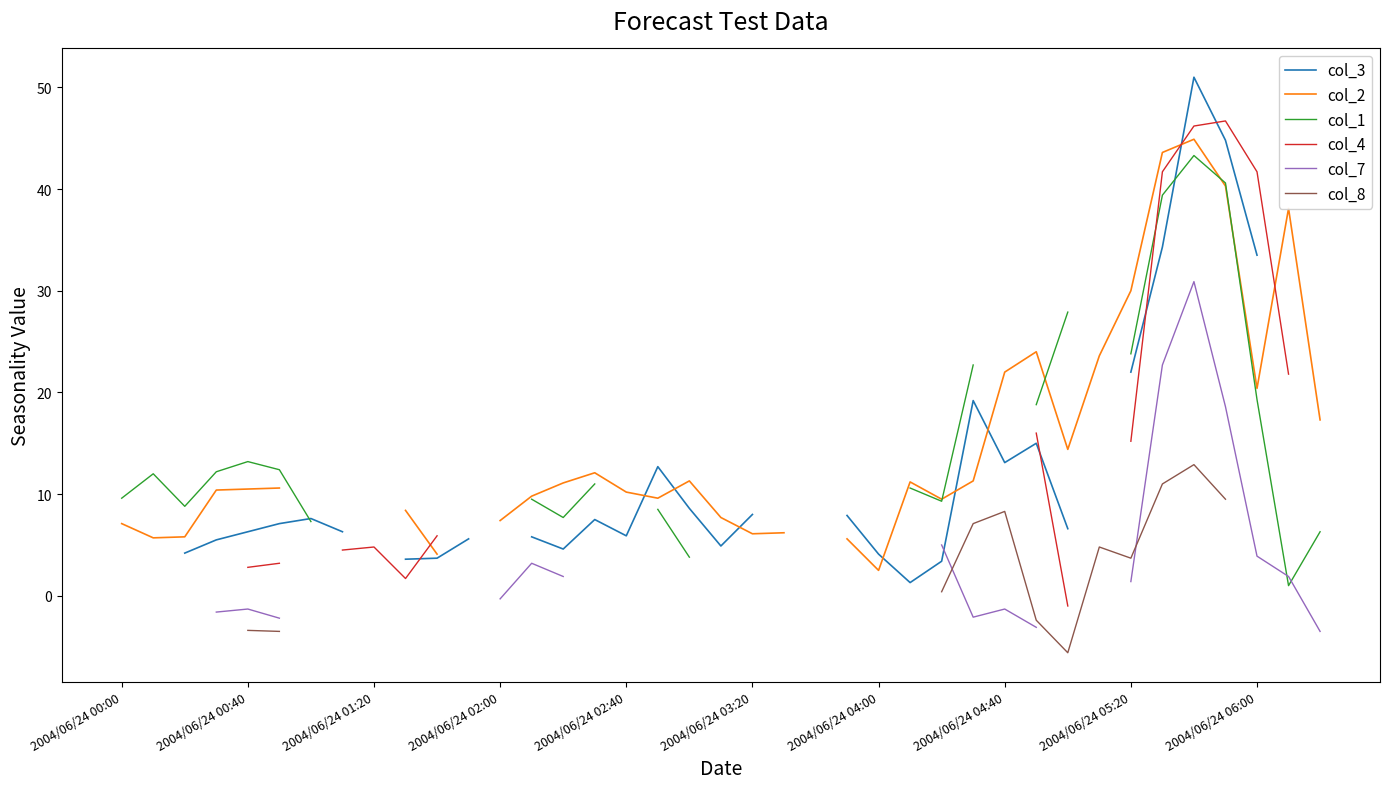

True or false: col_8 and col_7 intersect in this chart.

True